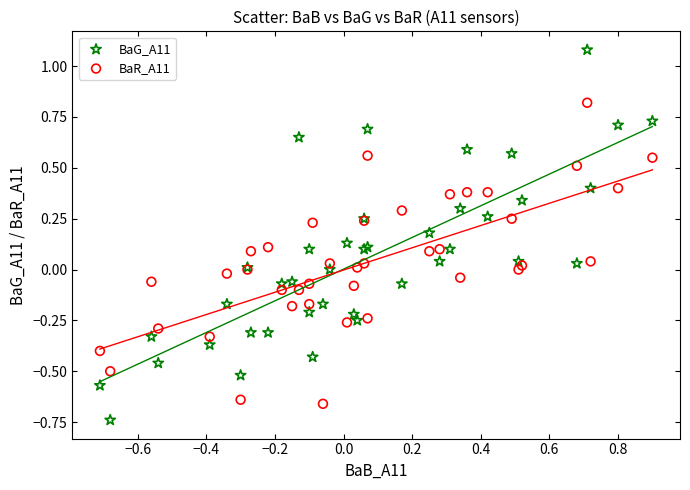

Which series has the widest spread of Y values?

BaG_A11